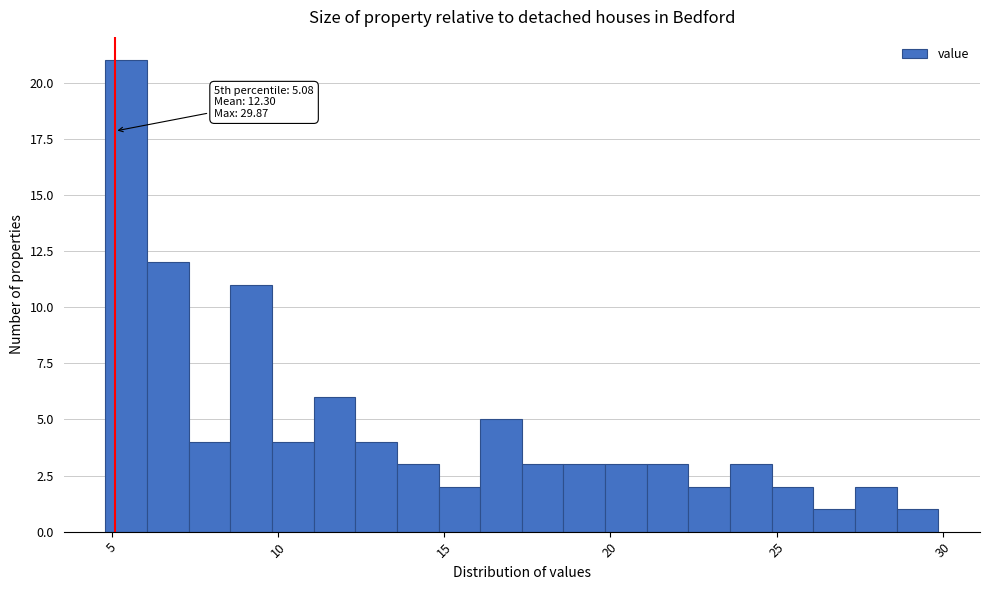

Read against the x-axis, roughly where is the centre of the tallest bar?

5.5